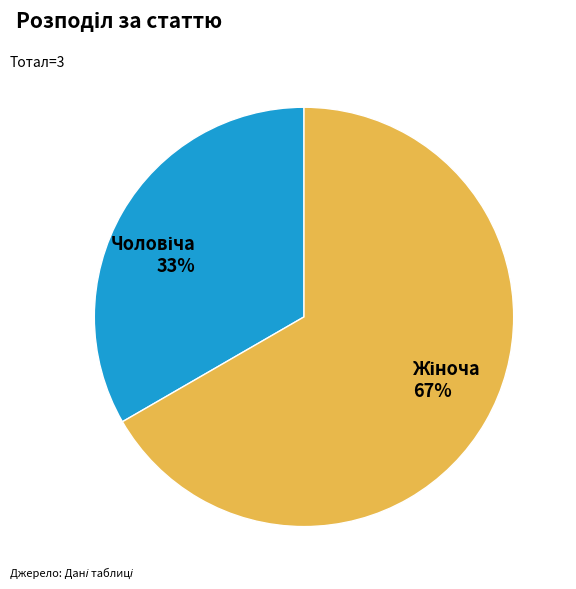

To the nearest percent, what is the average slice percentage?

50%